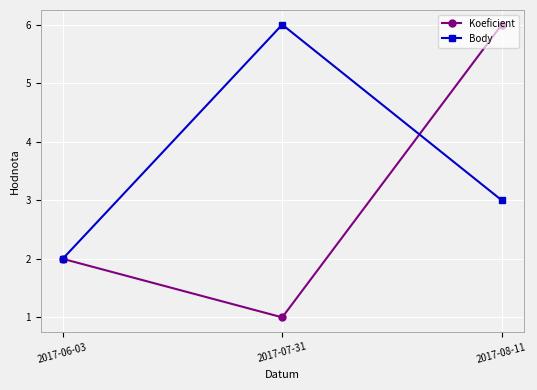

Rank the categories by Body value from highest to lowest.

2017-07-31, 2017-08-11, 2017-06-03